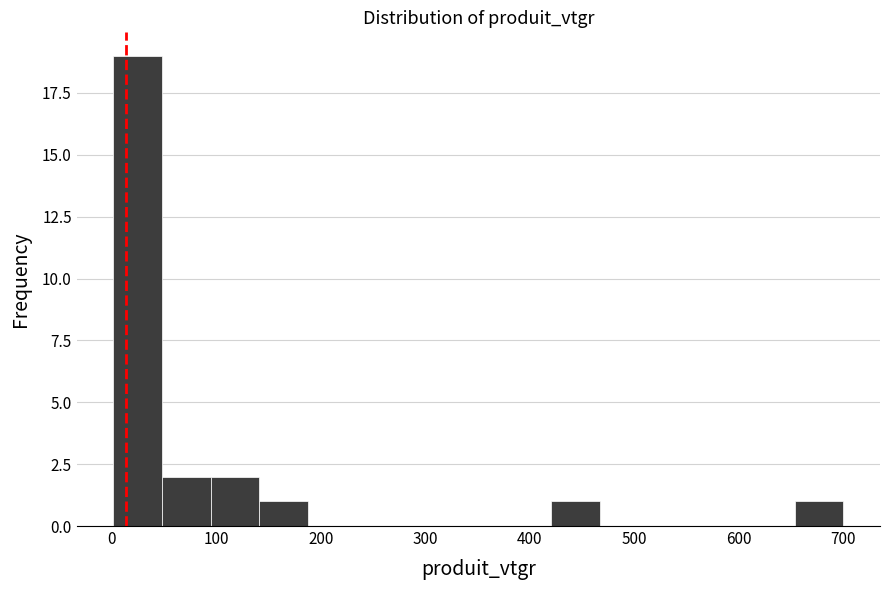

What is the height of the bar covering 0 to 50 on the x-axis? Neither the bar edges nor the heights are printed on the chart, so give them approximately, as read against the axes.

19